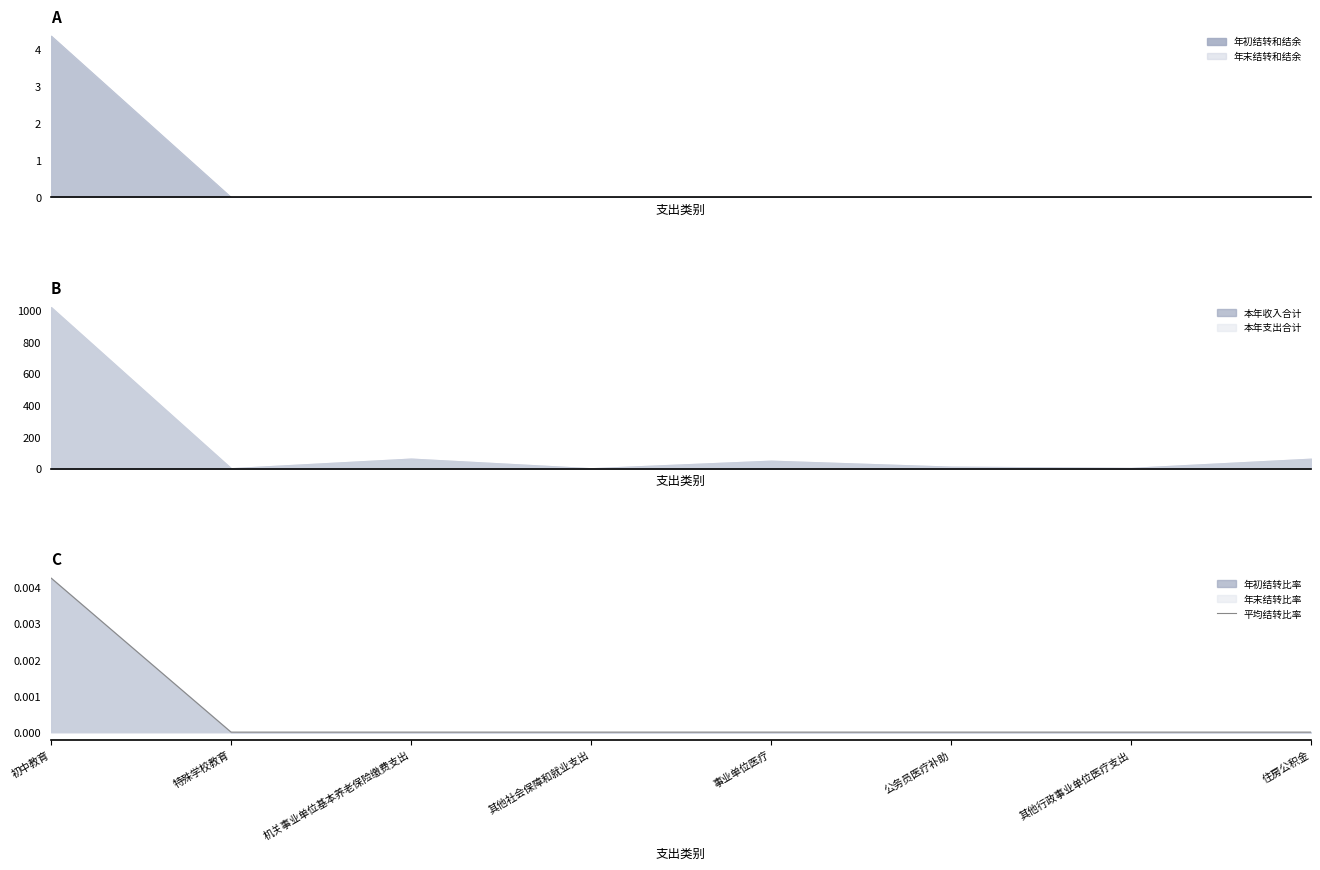

List the labels in order of value, smallest first.

特殊学校教育, 机关事业单位基本养老保险缴费支出, 其他社会保障和就业支出, 事业单位医疗, 公务员医疗补助, 其他行政事业单位医疗支出, 住房公积金, 初中教育